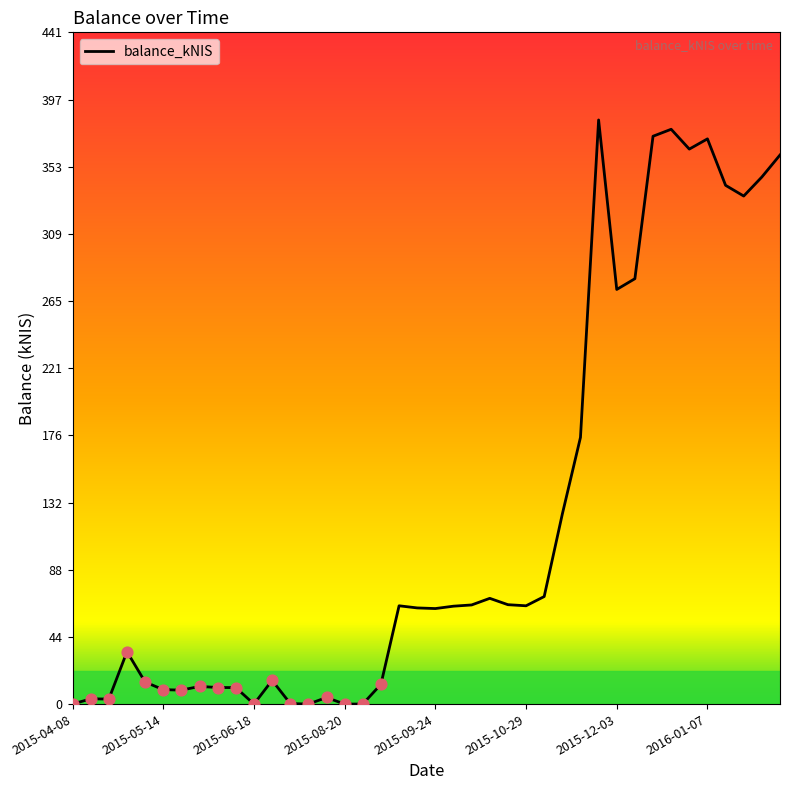

What is the greatest value displayed?

383.7